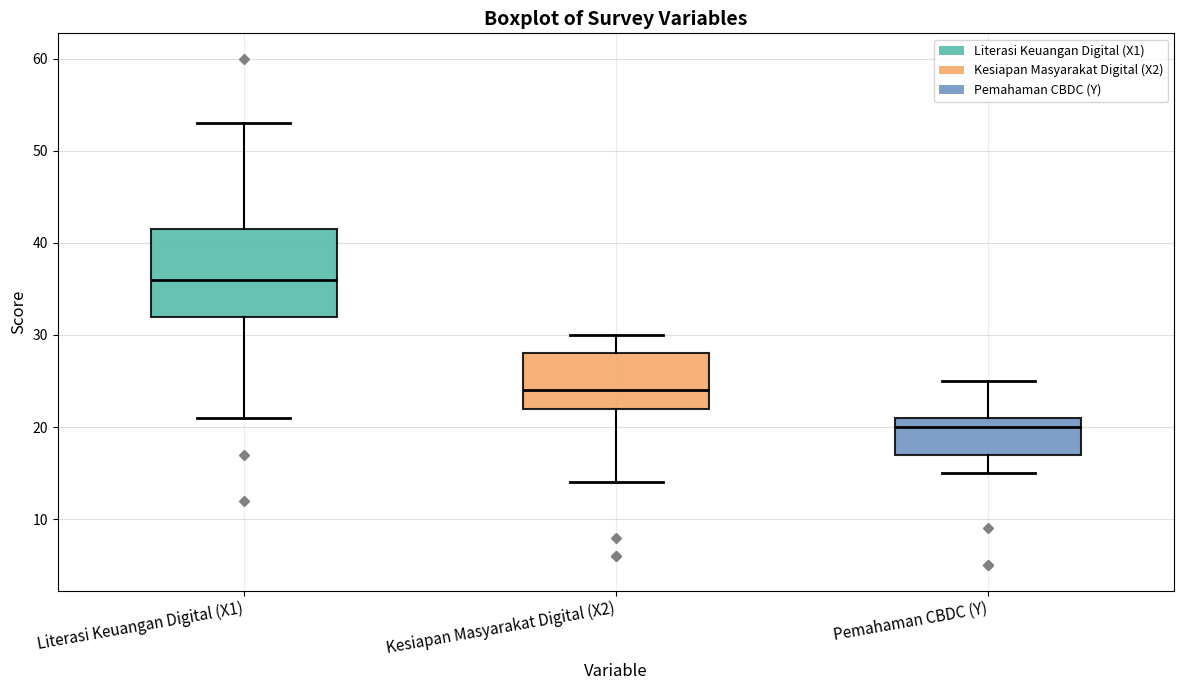

Reading left to right, transcribe this box plot: for each box, give where its median line is, the range the box spans, and where its two whiskers end, as read against the y-axis. The values are not printed on the chart, so give them approximately, as read against the axis.

Literasi Keuangan Digital (X1): median 36, box 32 to 42, whiskers 21 to 53
Kesiapan Masyarakat Digital (X2): median 24, box 22 to 28, whiskers 14 to 30
Pemahaman CBDC (Y): median 20, box 17 to 21, whiskers 15 to 25